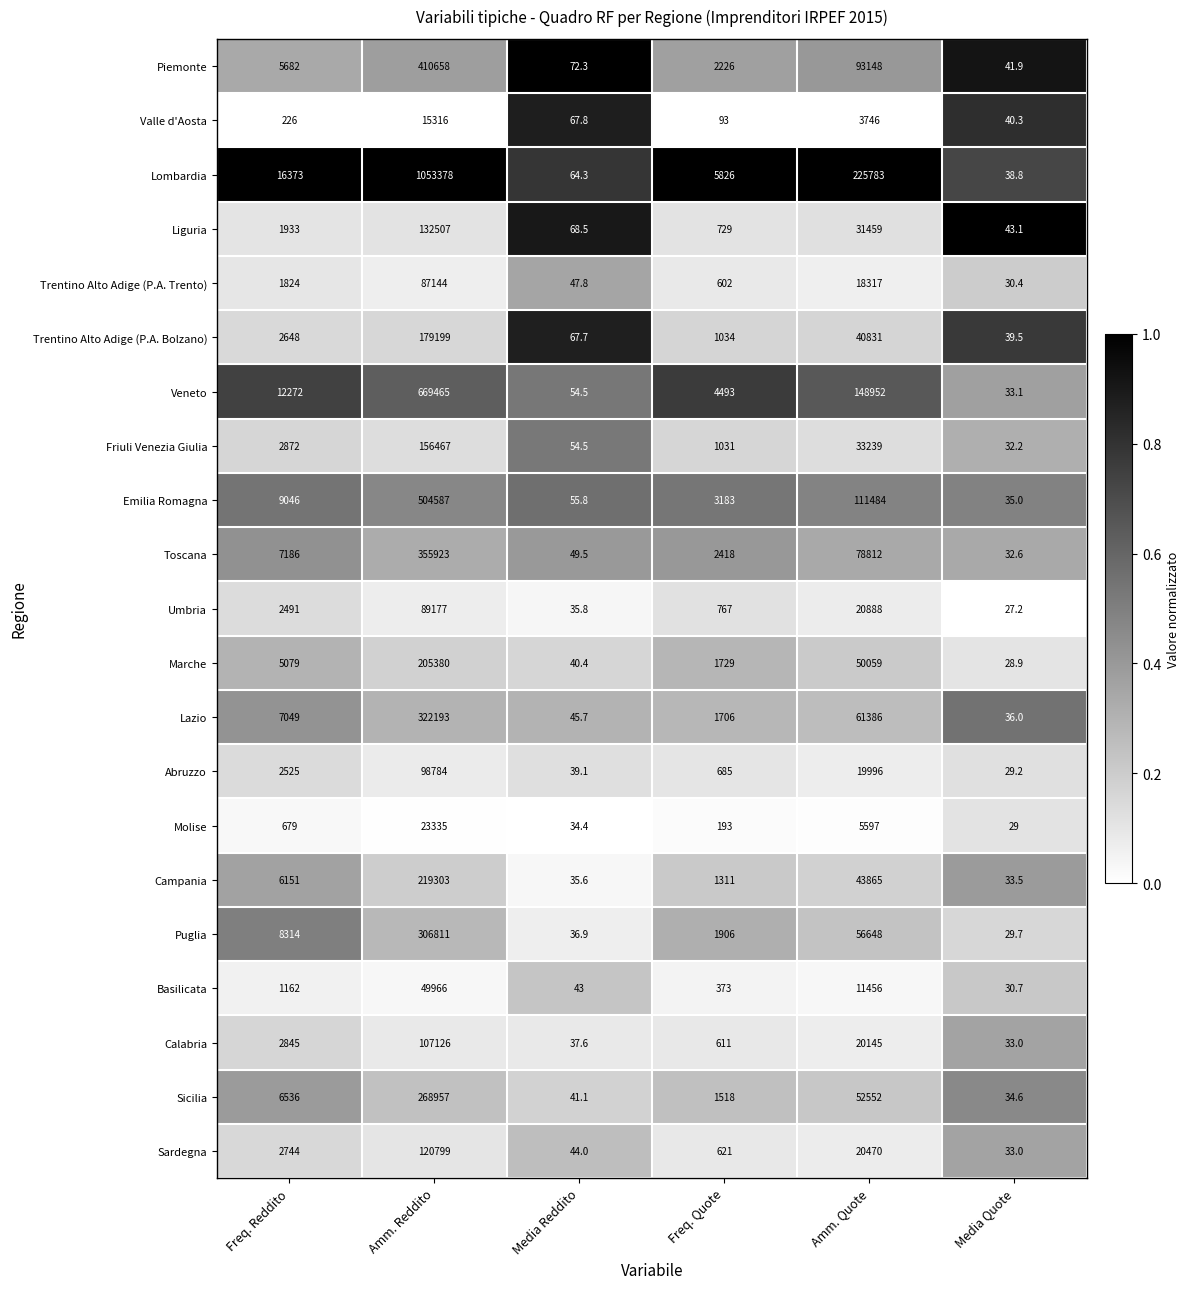

Which series has the largest total across all categories?

Lombardia